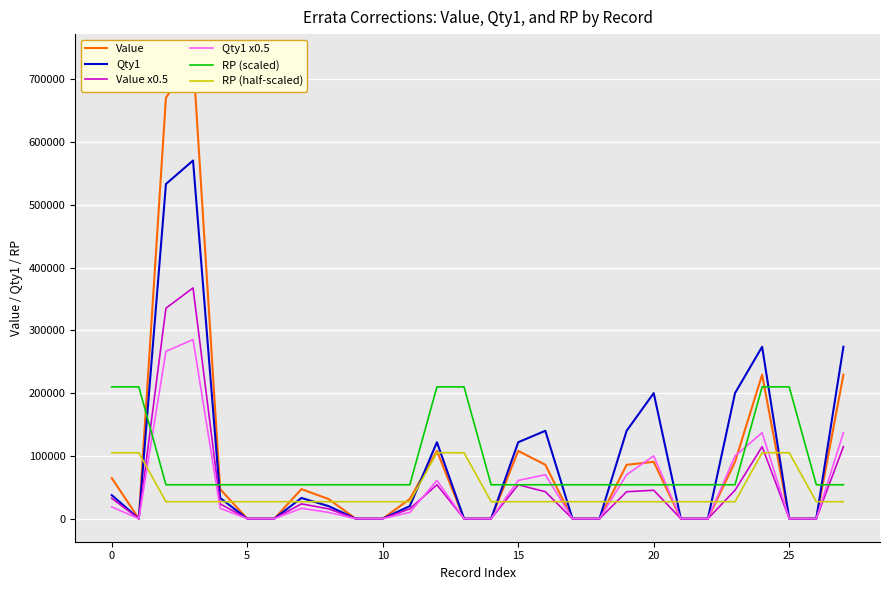

Which series ends up on top after the final intersection of Qty1 and RP (scaled)?

Qty1